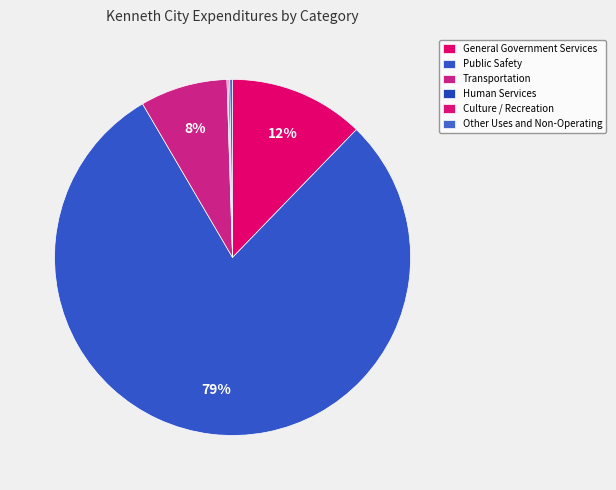

What is the change in value from General Government Services to Human Services?

-280055